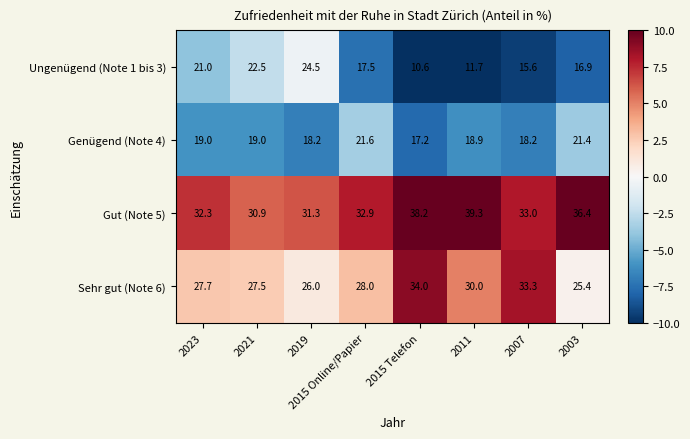

At 2007, list the series in order from smallest to largest.

Ungenügend (Note 1 bis 3), Genügend (Note 4), Gut (Note 5), Sehr gut (Note 6)